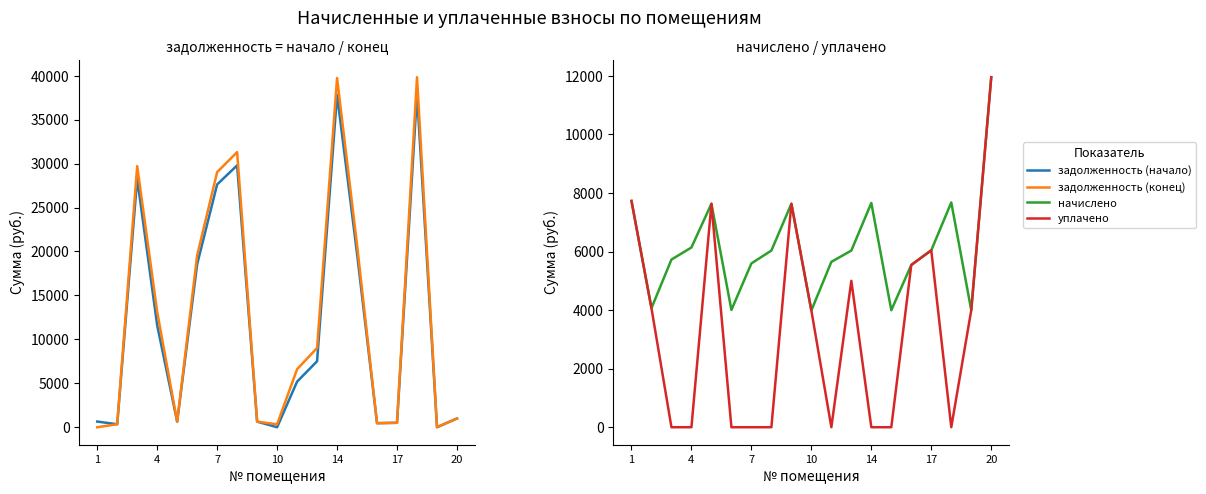

How many data points does each series have?

19